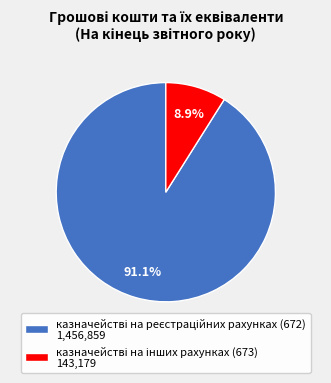

Is there any slice that represents more than half of the pie?

Yes